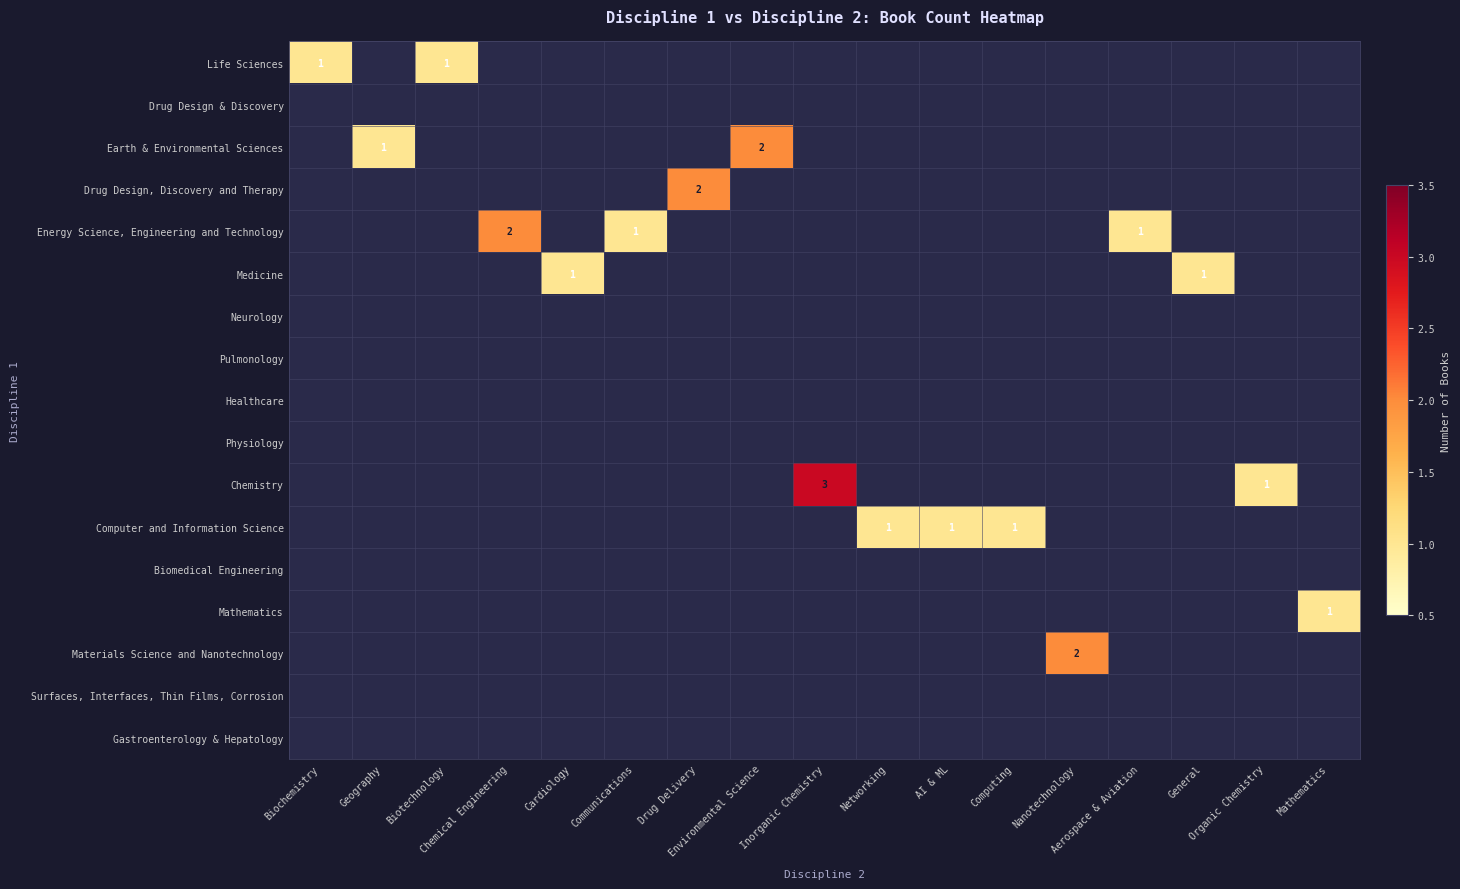

At how many categories does at least one series exceed 1?

5